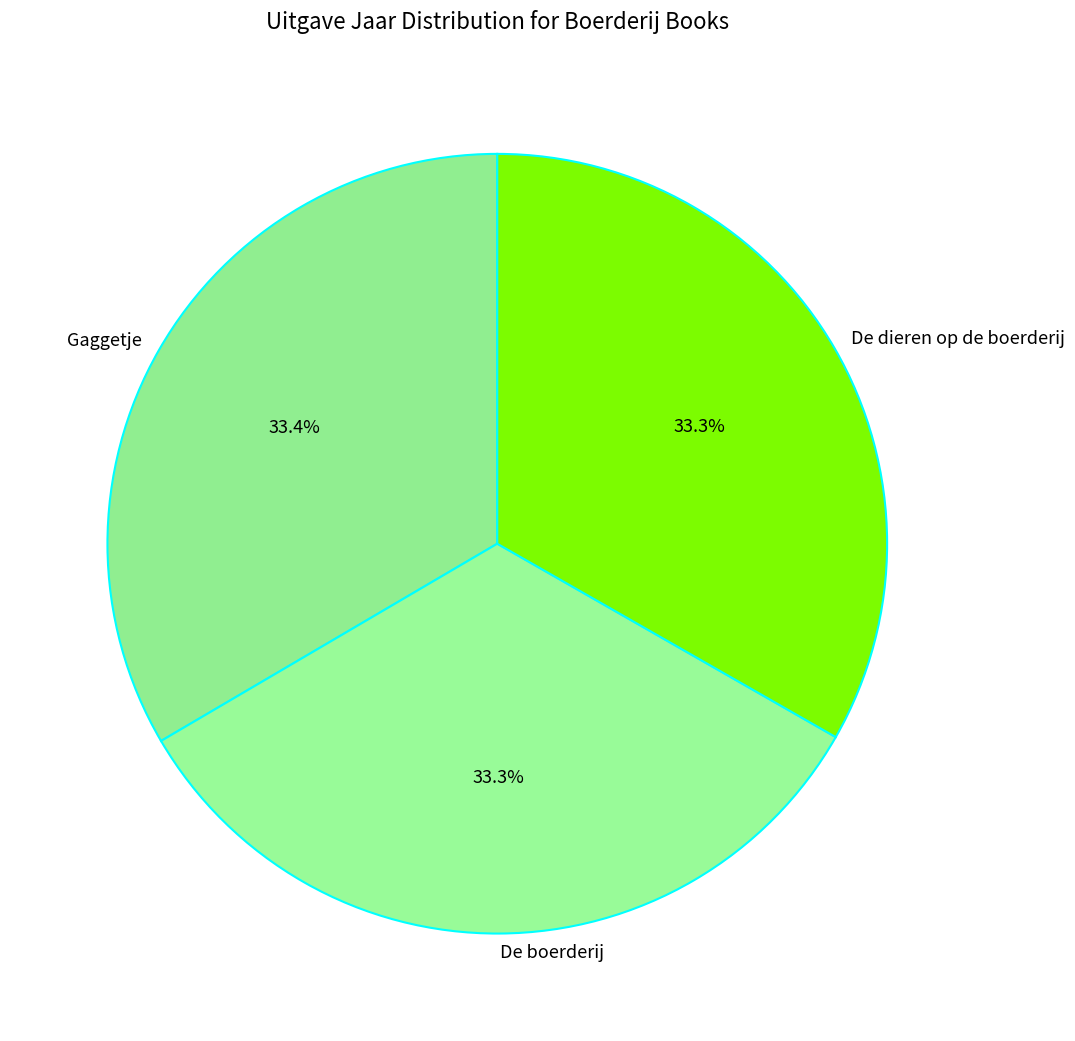

To the nearest percent, what is the average slice percentage?

33%